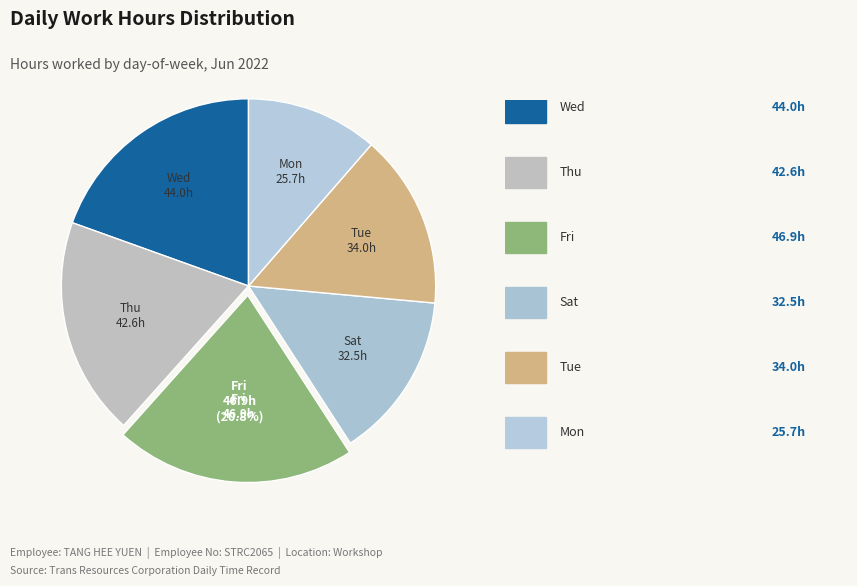

How many segments does this pie chart have?

6